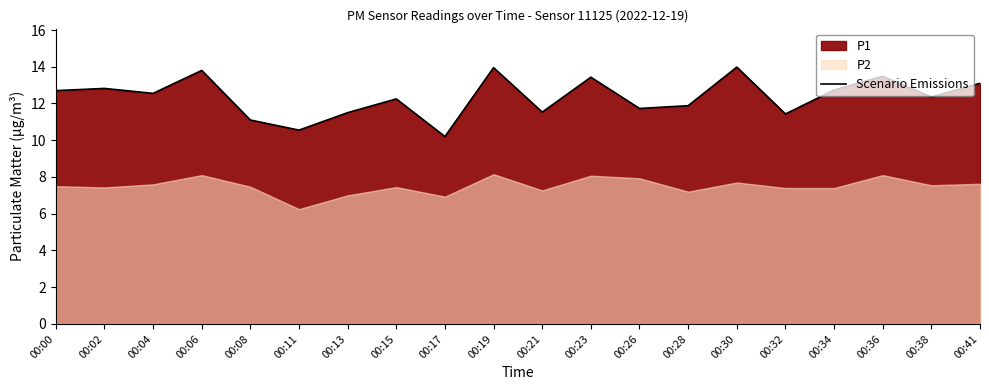

Rank the categories by value from lowest to highest.

00:17, 00:11, 00:08, 00:32, 00:13, 00:21, 00:26, 00:28, 00:15, 00:38, 00:04, 00:00, 00:34, 00:02, 00:41, 00:23, 00:36, 00:06, 00:19, 00:30